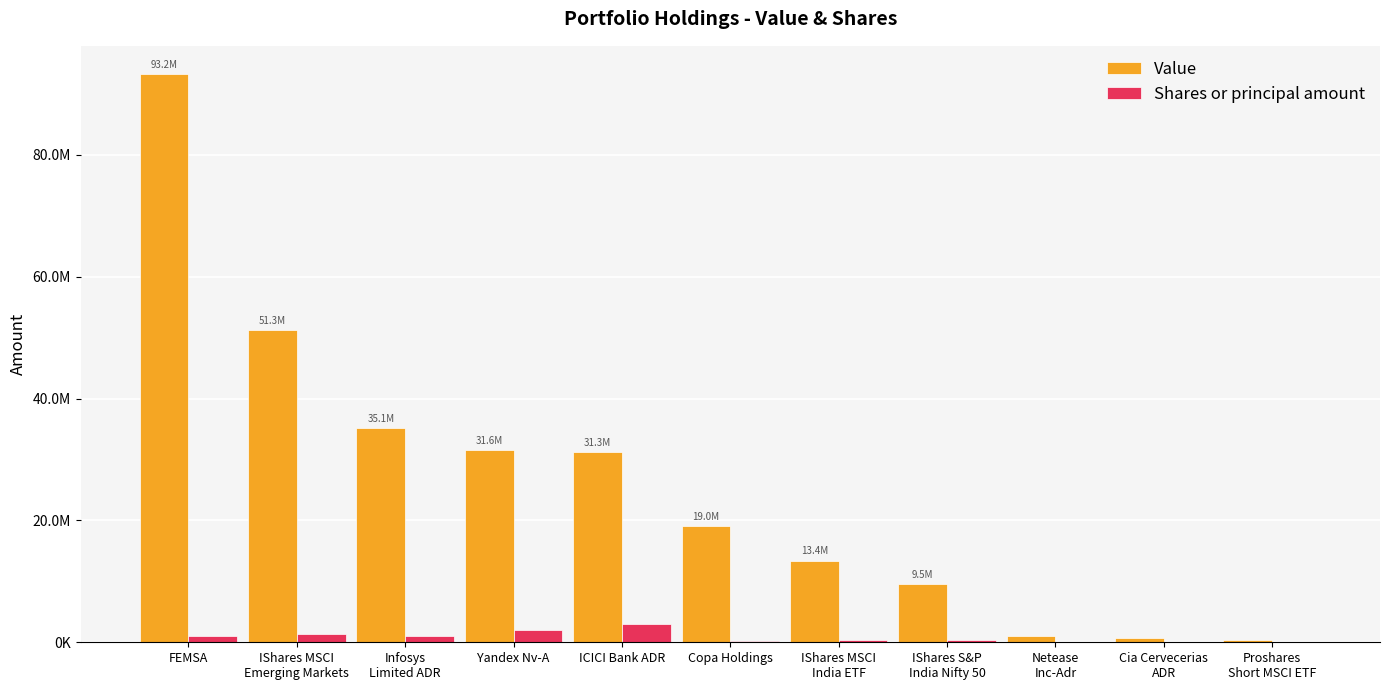

Reading left to right, list all the values displayed in this chart.

Value: FEMSA=93250000	IShares MSCI
Emerging Markets=51303000	Infosys
Limited ADR=35113000	Yandex Nv-A=31603000	ICICI Bank ADR=31279000	Copa Holdings=19012000	IShares MSCI
India ETF=13417000	IShares S&P
India Nifty 50=9499000	Netease
Inc-Adr=1053000	Cia Cervecerias
ADR=642000	Proshares
Short MSCI ETF=402000
Shares or principal amount: FEMSA=997330	IShares MSCI
Emerging Markets=1278429	Infosys
Limited ADR=1000945	Yandex Nv-A=2083924	ICICI Bank ADR=3019190	Copa Holdings=188298	IShares MSCI
India ETF=419491	IShares S&P
India Nifty 50=303090	Netease
Inc-Adr=10000	Cia Cervecerias
ADR=30931	Proshares
Short MSCI ETF=15775